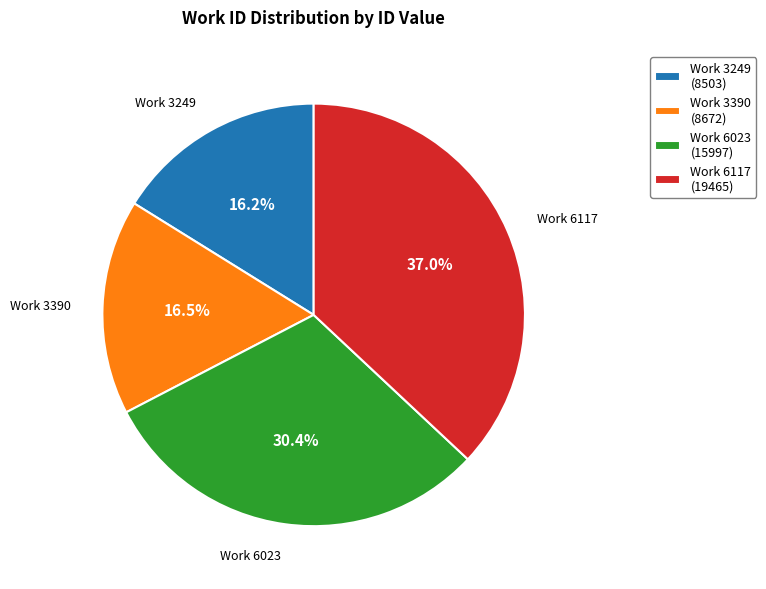

Which category has the biggest portion of the pie?

Work 6117 (19465)